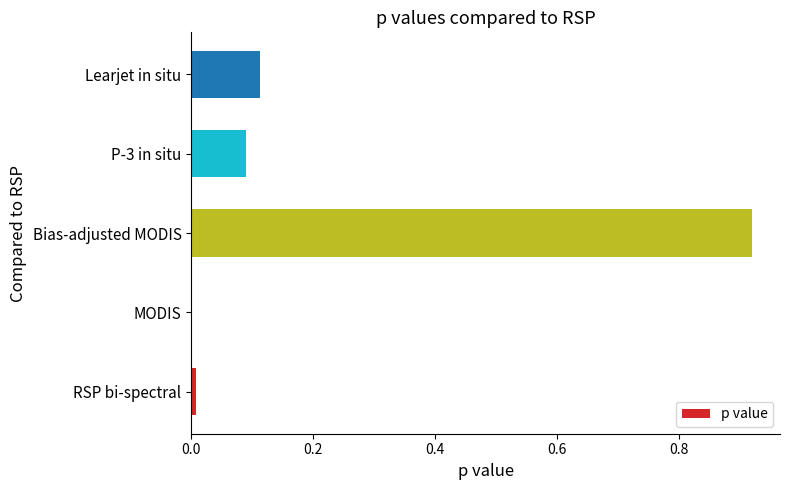

Which has a higher value, Bias-adjusted MODIS or RSP bi-spectral?

Bias-adjusted MODIS